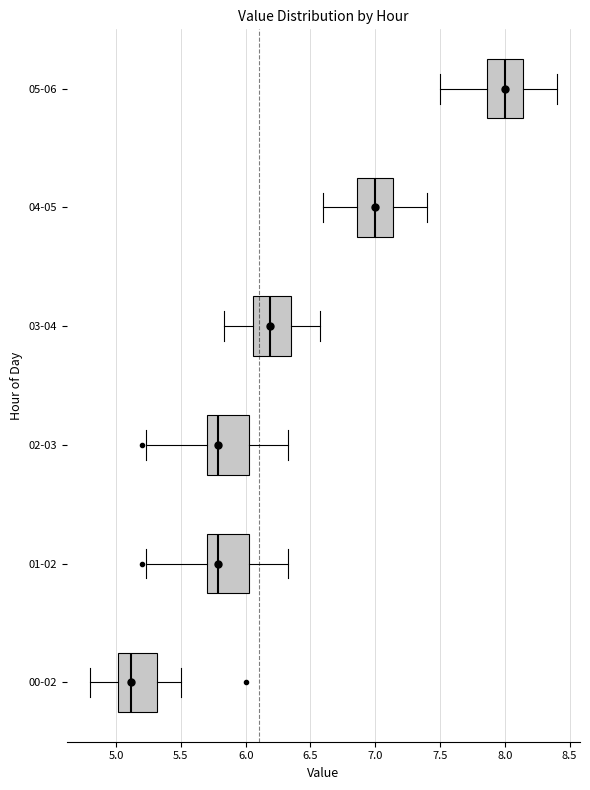

Reading bottom to top, transcribe this box plot: for each box, give where its median line is, the range the box spans, and where its two whiskers end, as read against the x-axis. The values are not printed on the chart, so give them approximately, as read against the axis.

00-02: median 5.10, box 5.00 to 5.30, whiskers 4.80 to 5.50
01-02: median 5.80, box 5.70 to 6.05, whiskers 5.25 to 6.35
02-03: median 5.80, box 5.70 to 6.05, whiskers 5.25 to 6.35
03-04: median 6.20, box 6.05 to 6.35, whiskers 5.85 to 6.55
04-05: median 7.00, box 6.85 to 7.15, whiskers 6.60 to 7.40
05-06: median 8.00, box 7.85 to 8.15, whiskers 7.50 to 8.40